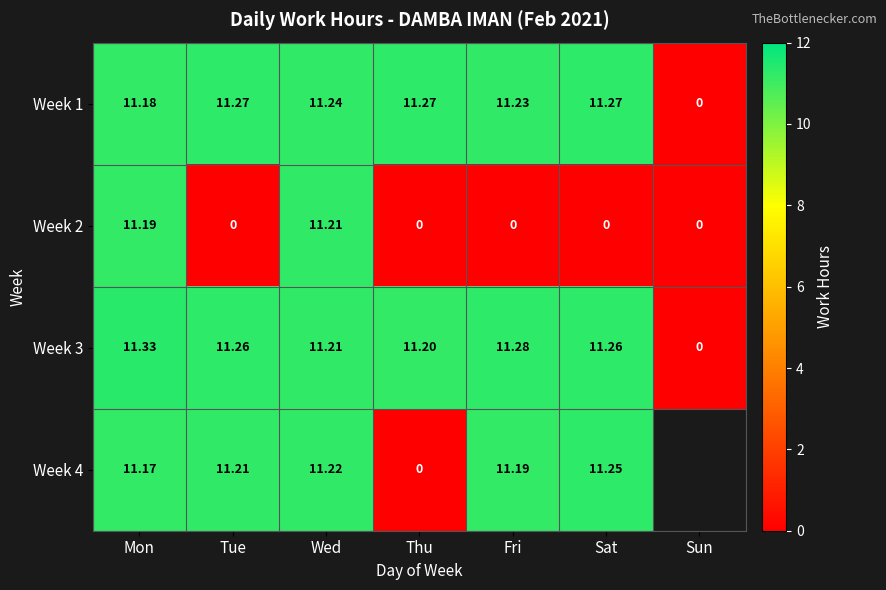

What is the difference between the highest and lowest values at Sat?

11.3